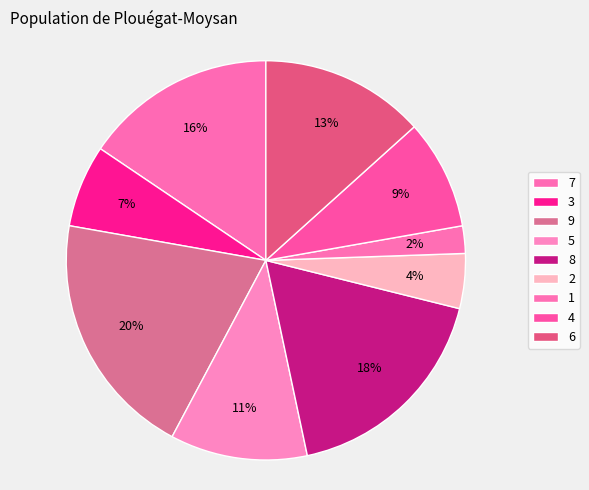

Count the number of slices in the pie.

9